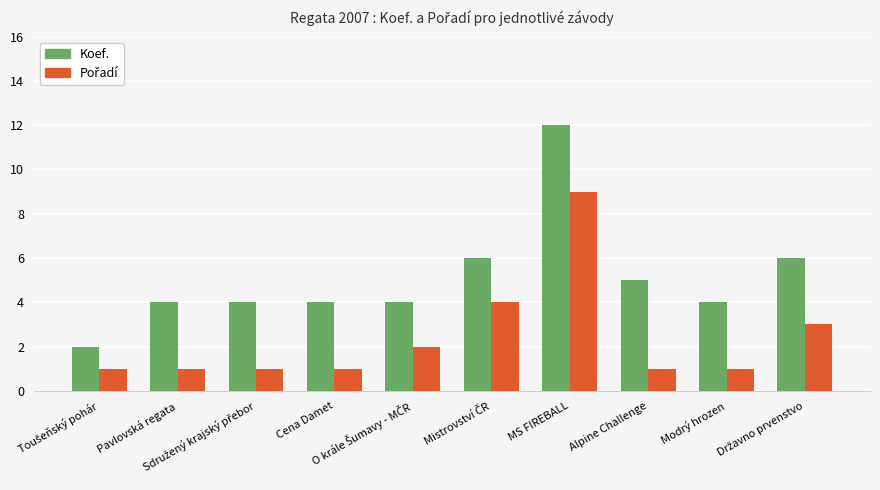

What is the greatest value displayed?

12